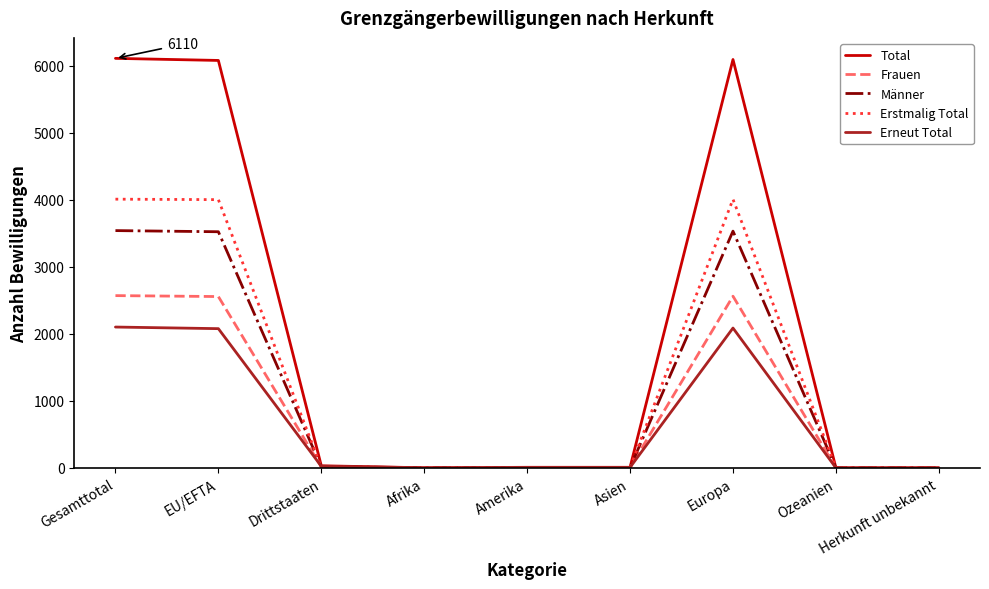

Is it true that Frauen equals 1218 at Herkunft unbekannt?

False